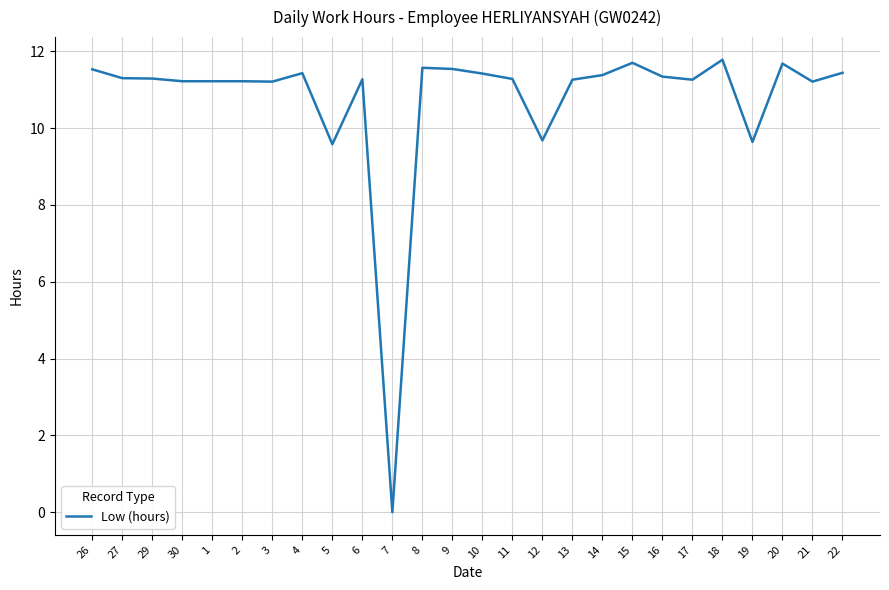

Where does the data first go above 11?

26